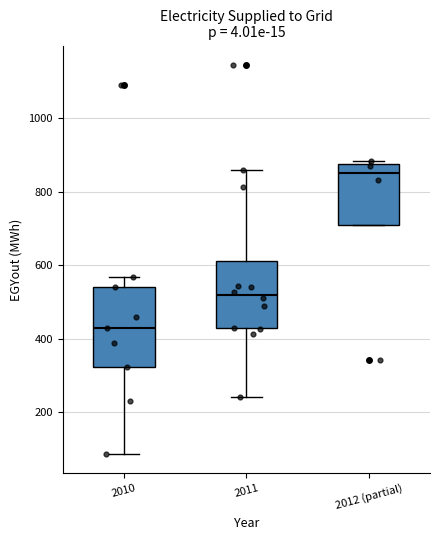

Where is the upper edge of the box for 2011 on the y-axis? The values are not printed on the chart, so give them approximately, as read against the axis.

620